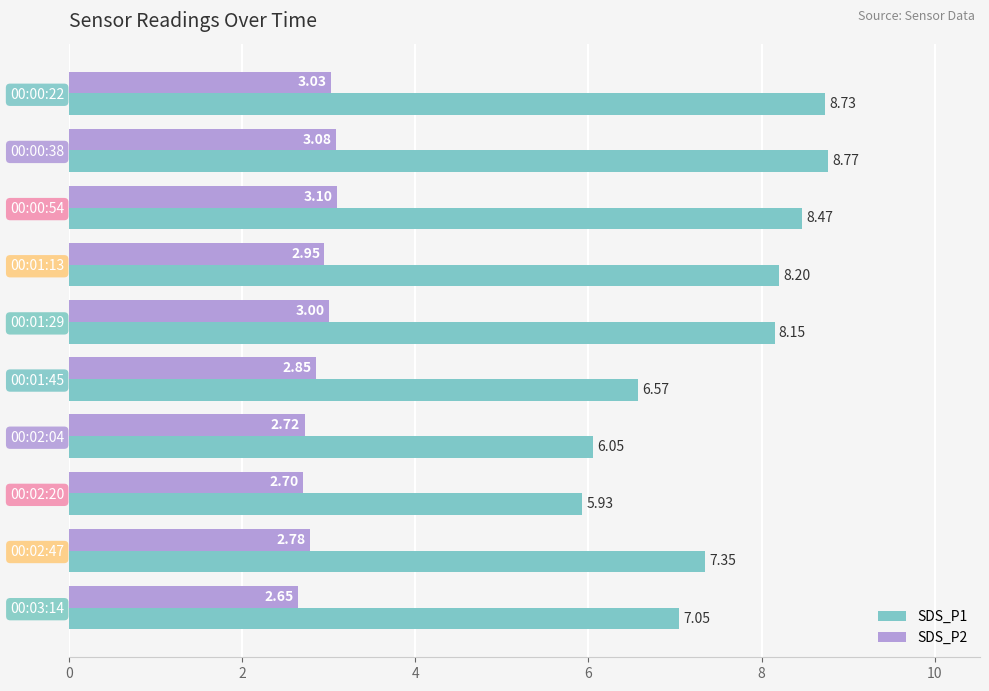

Where is SDS_P1 nearest to the value 7?

00:03:14